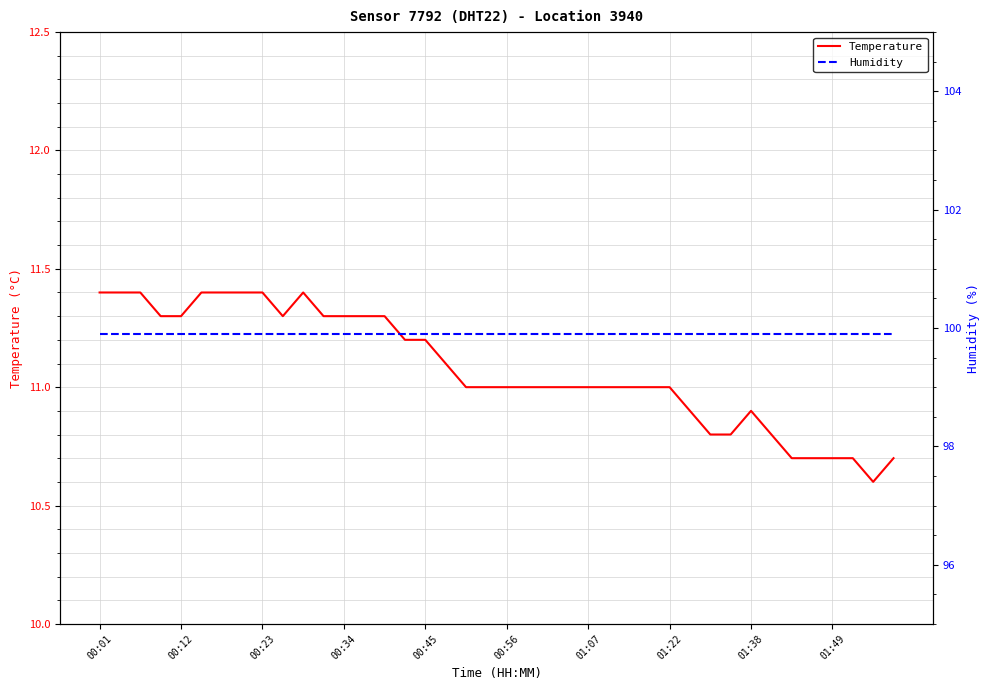

What is the maximum value for Temperature?

11.4